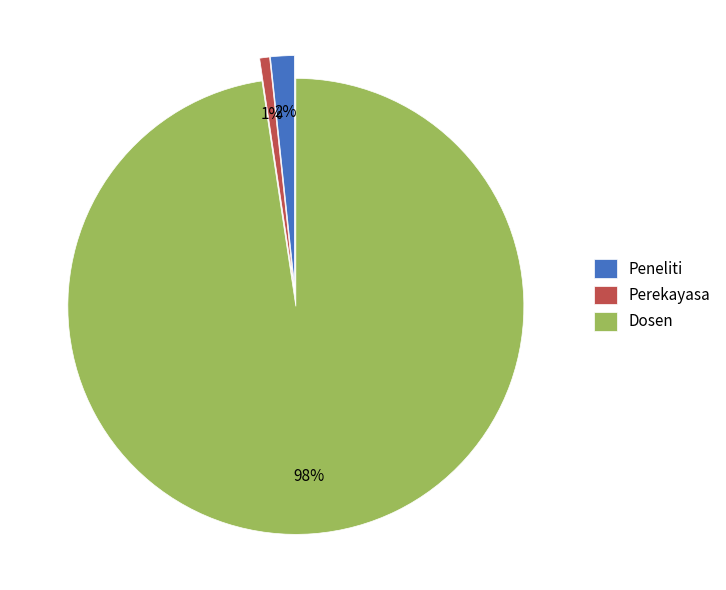

What is the largest slice in the pie chart?

Dosen